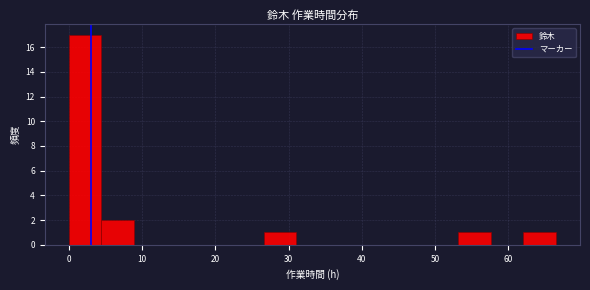

Over which range of the x-axis is the bar tallest?

0 to 4